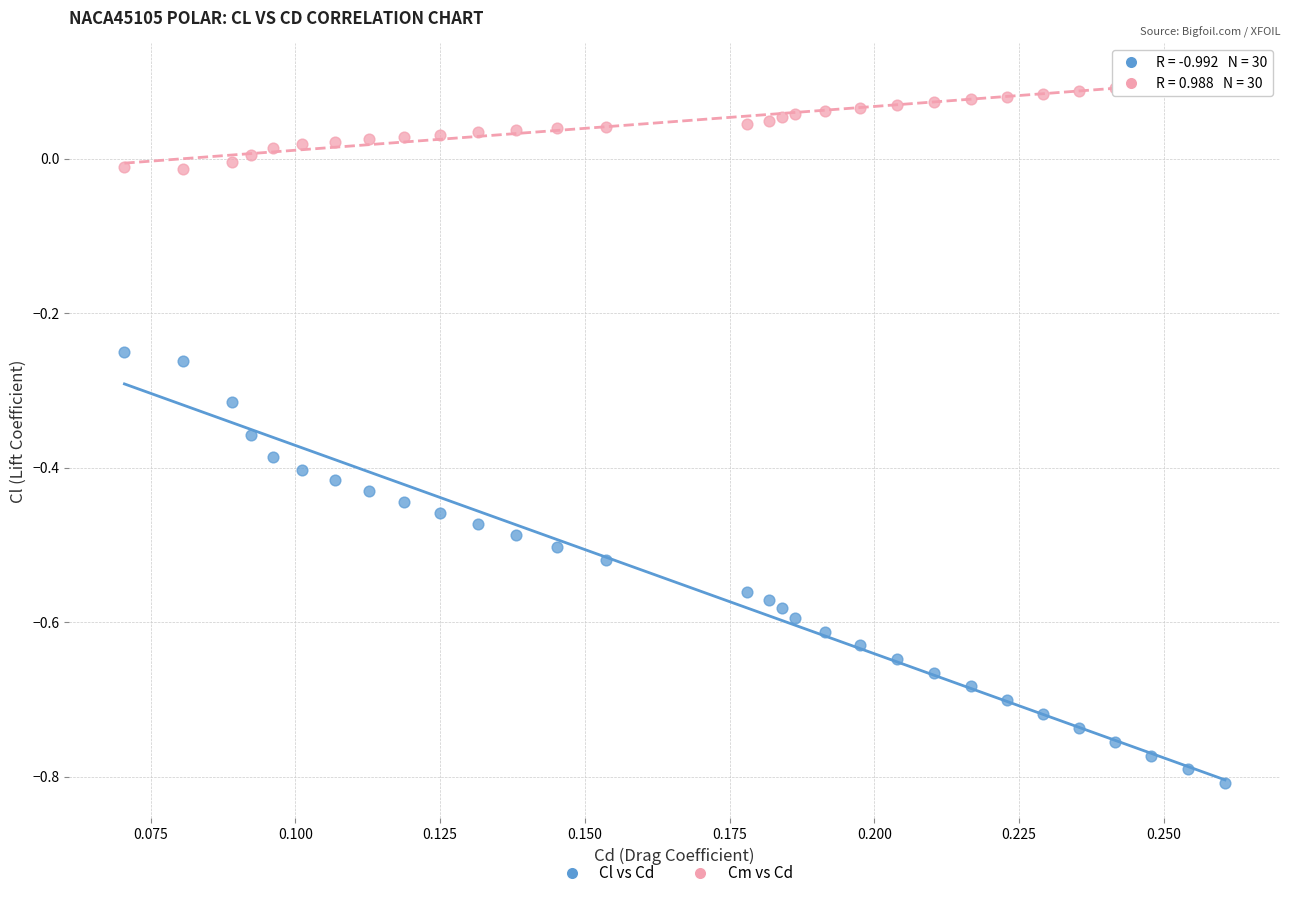

Which series contains the lowest Y value?

Cl vs Cd